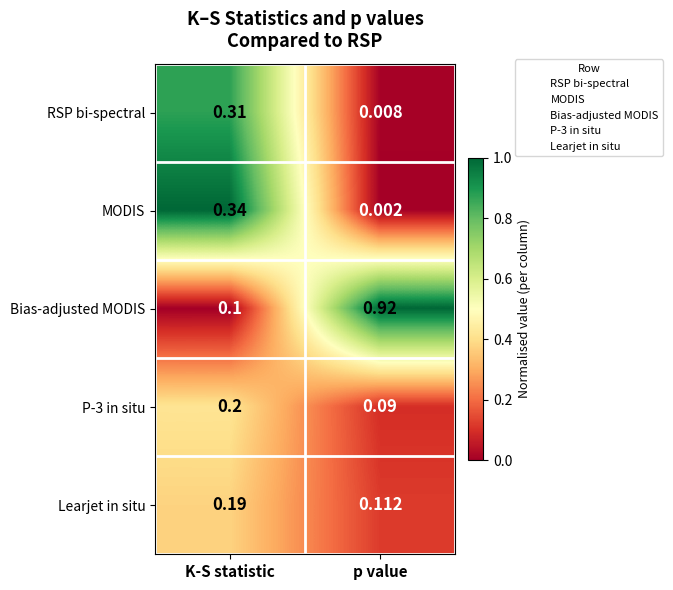

At which label is RSP bi-spectral closest to 0?

p value